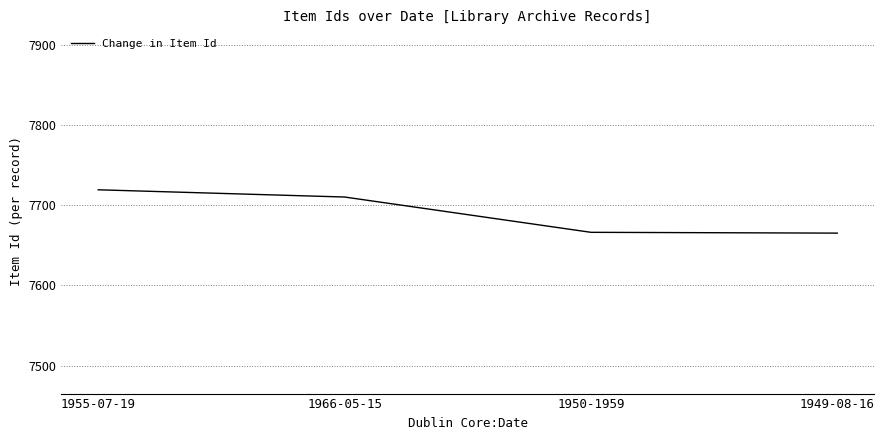

The chart shows a value of 4395 at 1955-07-19. True or false?

False